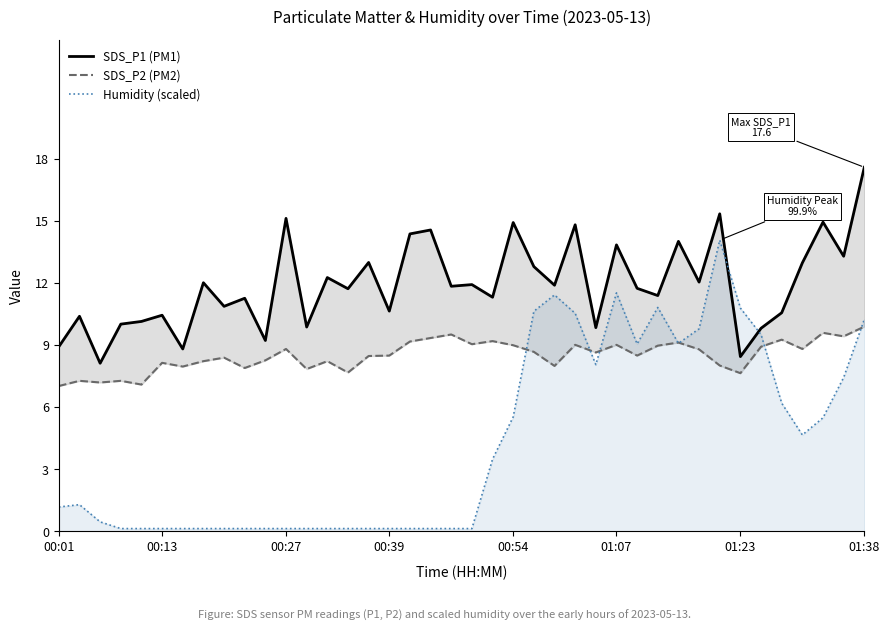

True or false: SDS_P1 (PM1) has more than 1 interior local peaks.

True